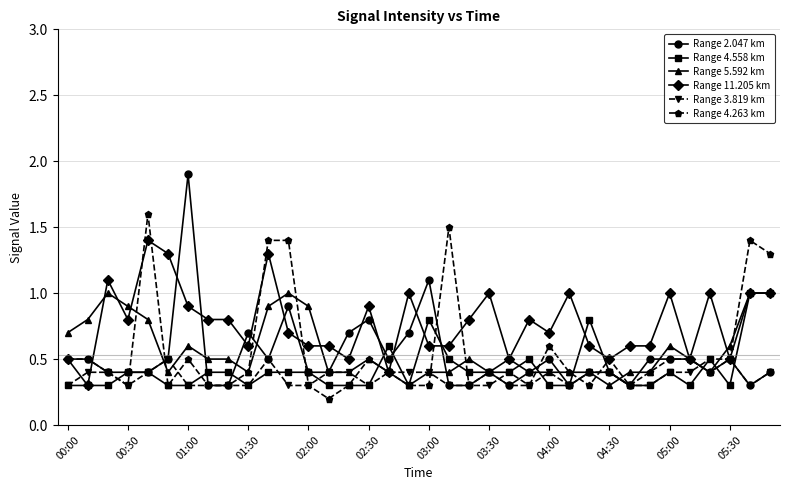

What is the highest value of the Range 3.819 km series?

0.5